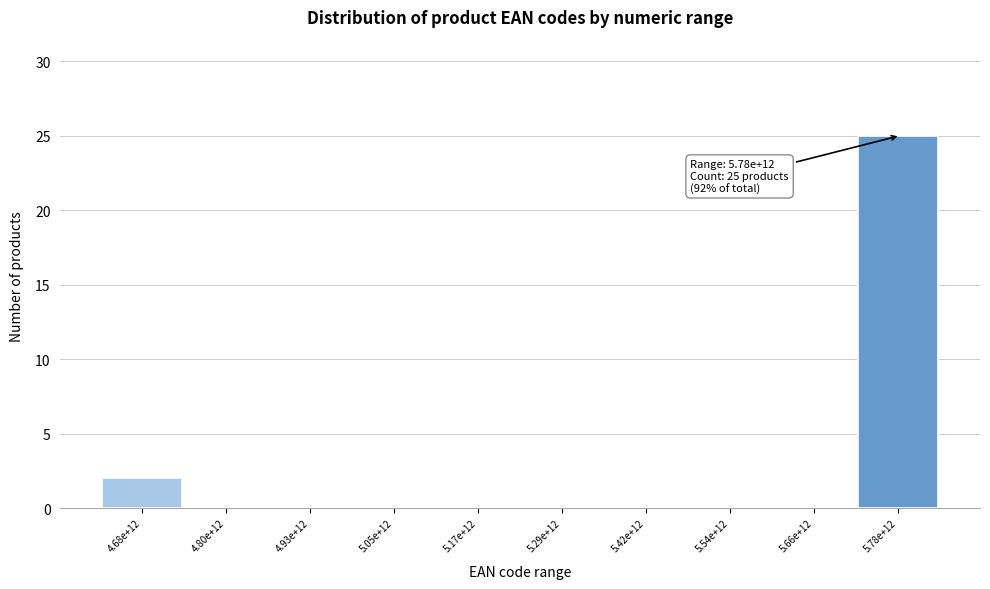

Reading left to right, extract all data points from this chart.

4.68e+12=2	4.80e+12=0	4.93e+12=0	5.05e+12=0	5.17e+12=0	5.29e+12=0	5.42e+12=0	5.54e+12=0	5.66e+12=0	5.78e+12=25